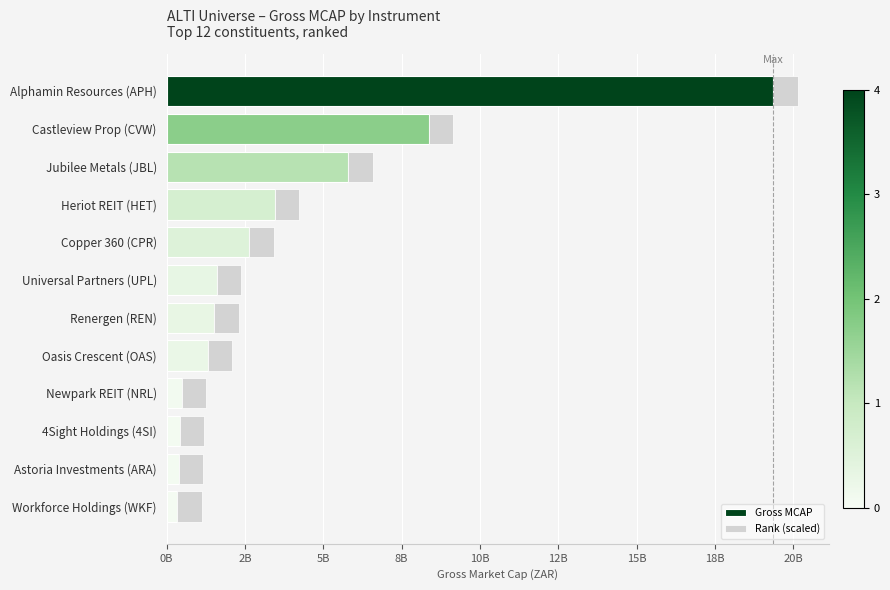

Which series has the largest total across all categories?

Gross MCAP